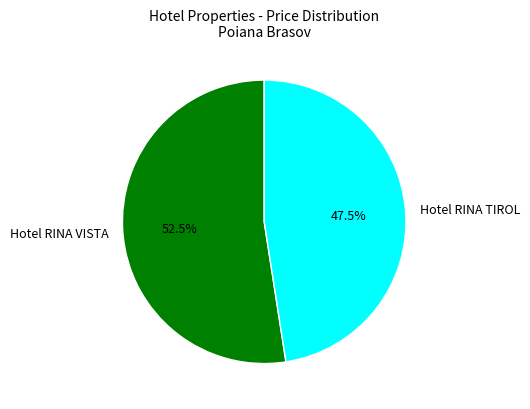

Rank the categories by value from lowest to highest.

Hotel RINA TIROL, Hotel RINA VISTA